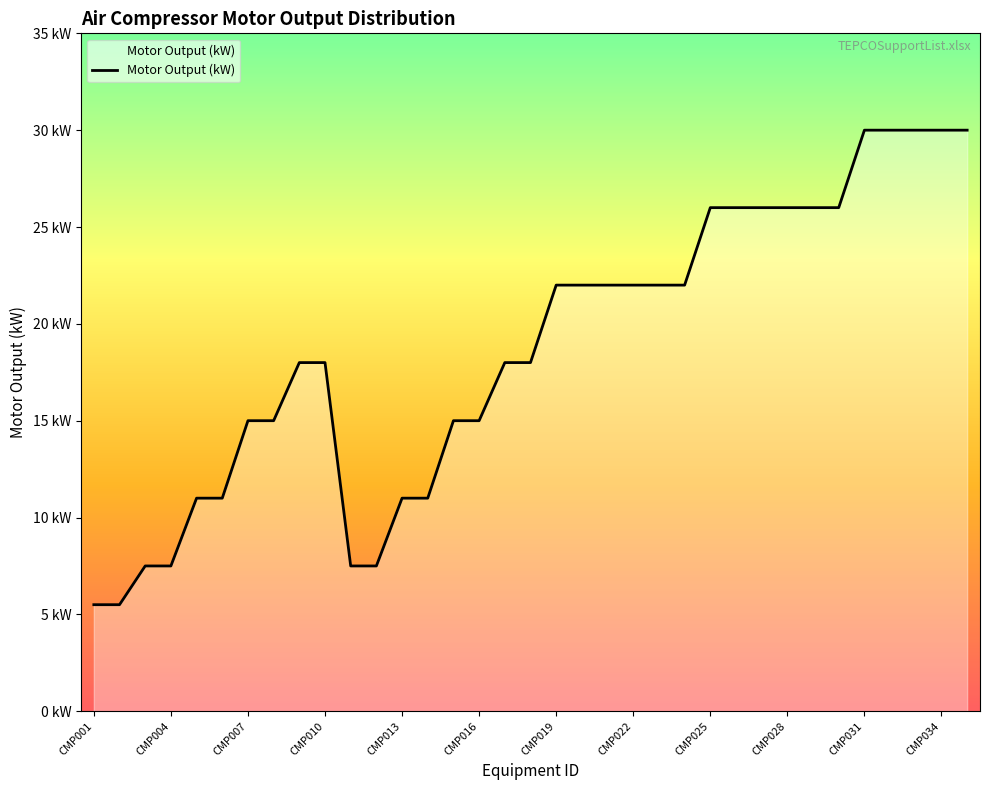

True or false: there are more than 2 points higher than both neighbors.

False